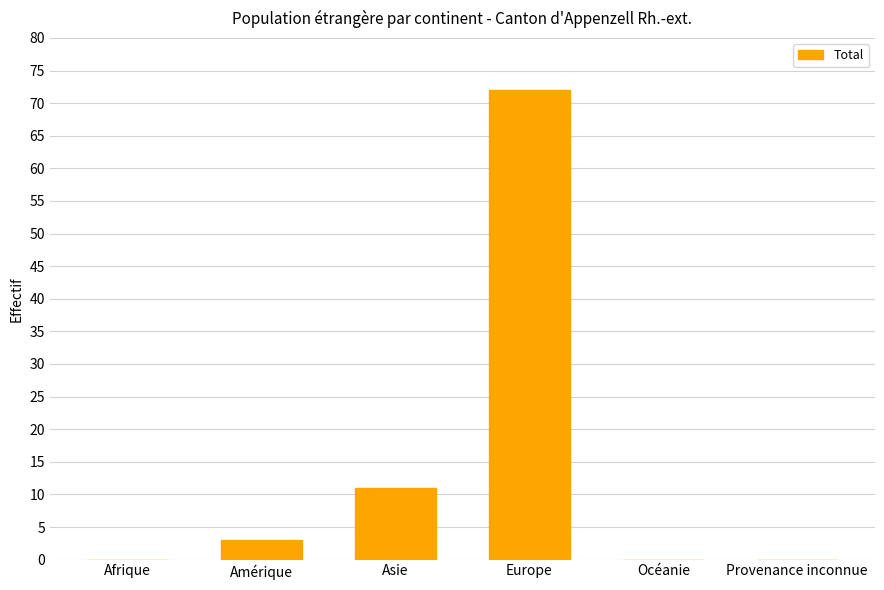

What is the ratio of the value at Asie to the value at Europe?

0.2